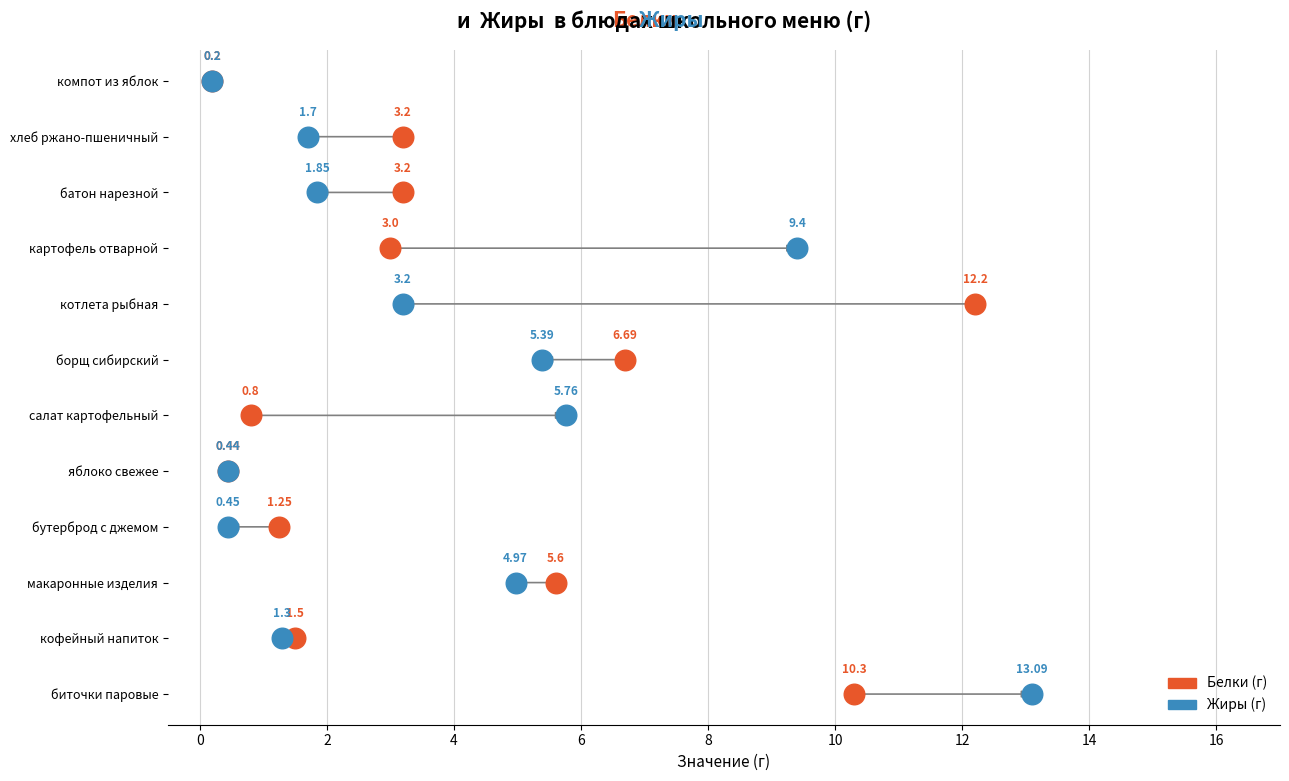

What are all the series names shown in the legend?

Белки (г), Жиры (г)